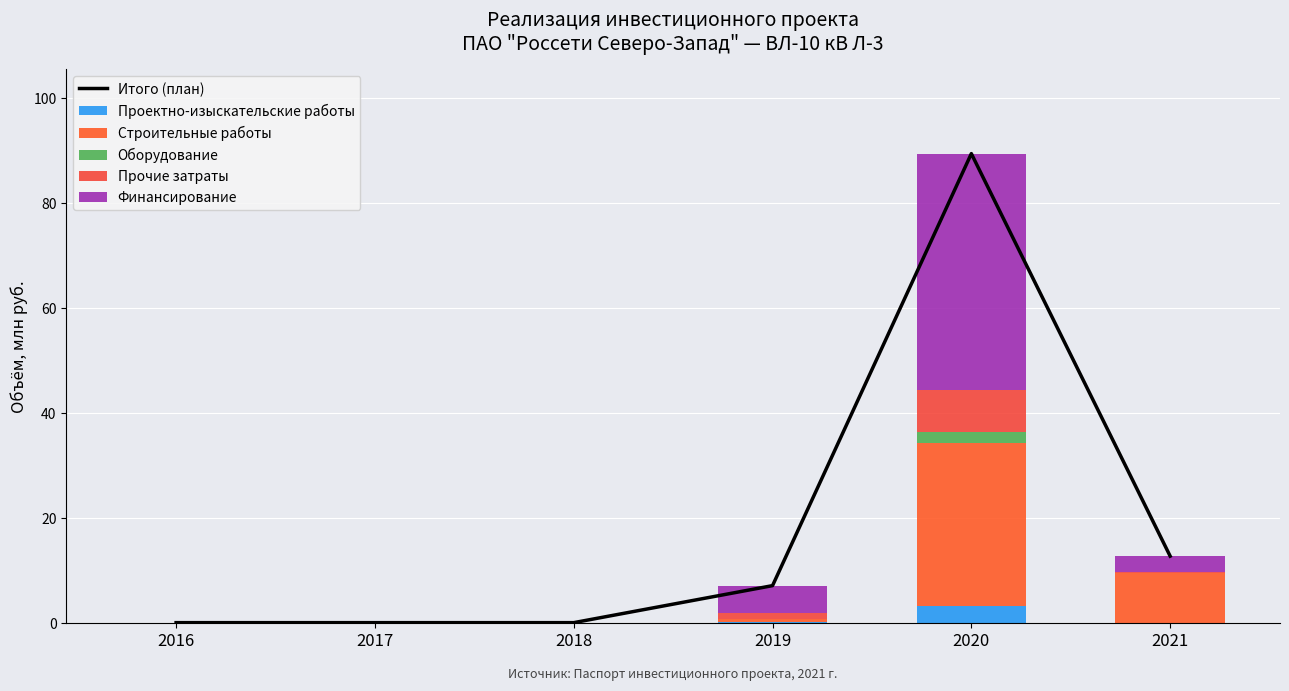

Which has a higher value, 2019 or 2018?

2019